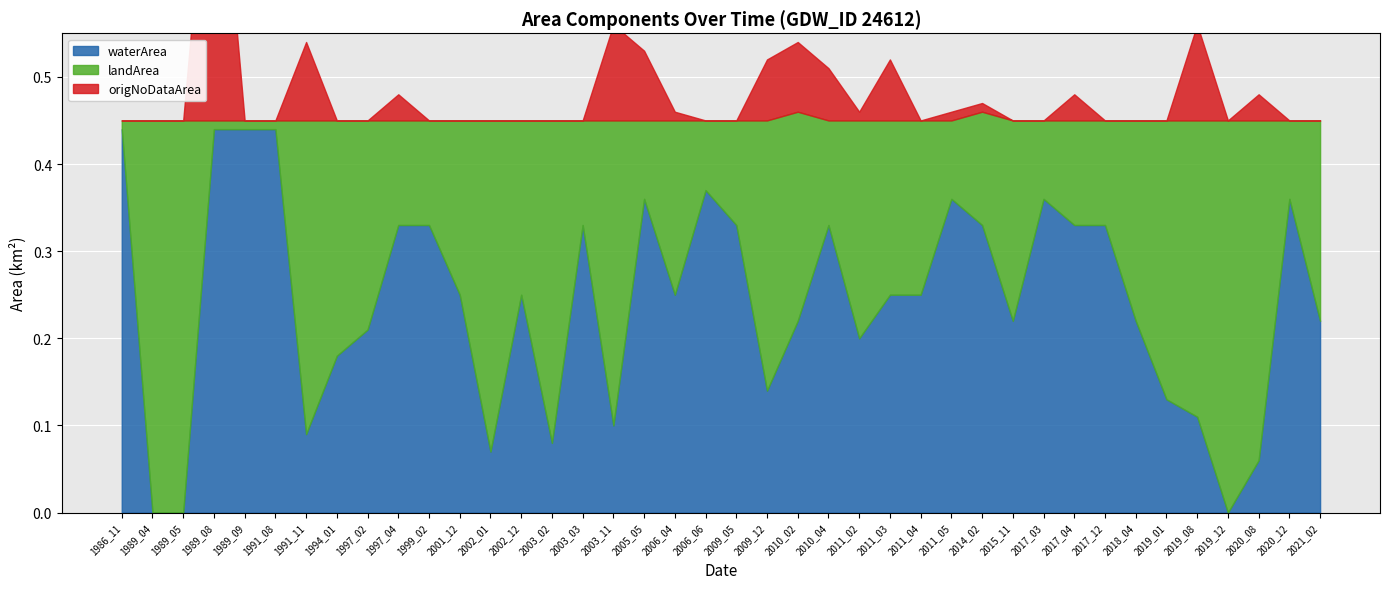

What is the difference between the second highest and minimum values in the origNoDataArea series?

0.1